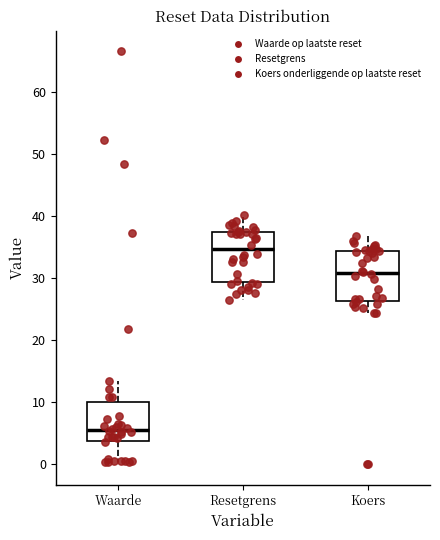

Which box's median line is the lowest?

Waarde